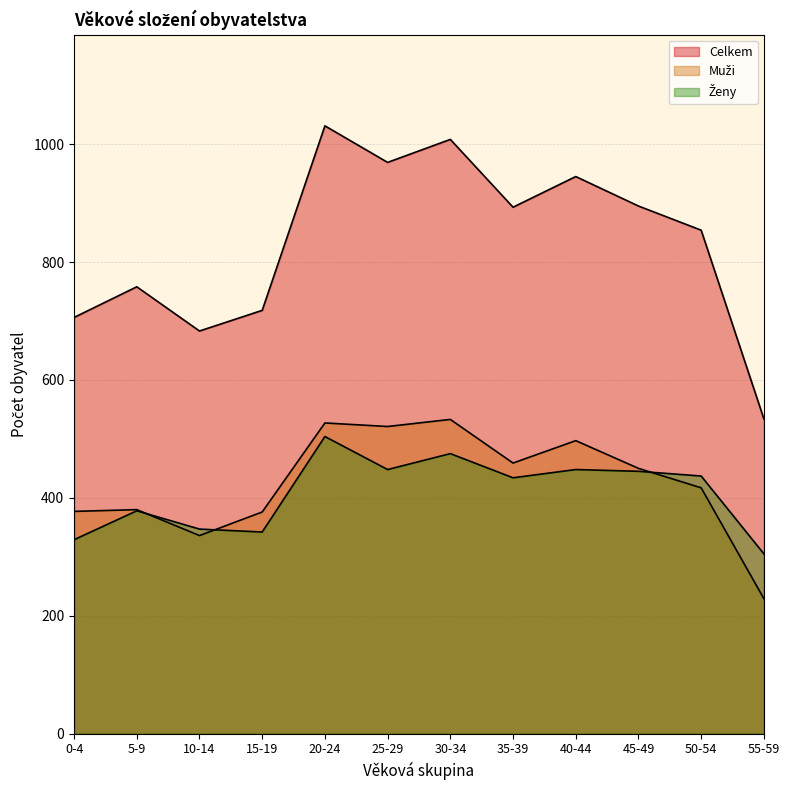

The Celkem series shows 1740 at 30-34. True or false?

False